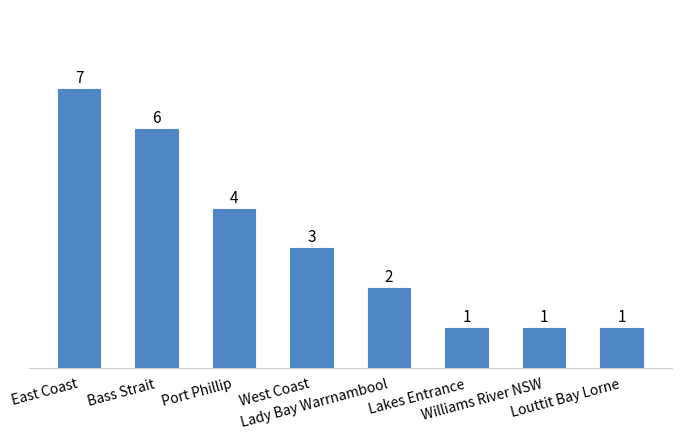

What is the difference between the maximum and minimum values?

6